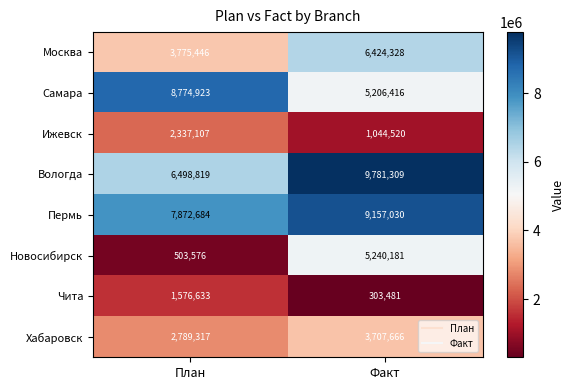

Rank the series at Факт from lowest to highest value.

Чита, Ижевск, Хабаровск, Самара, Новосибирск, Москва, Пермь, Вологда